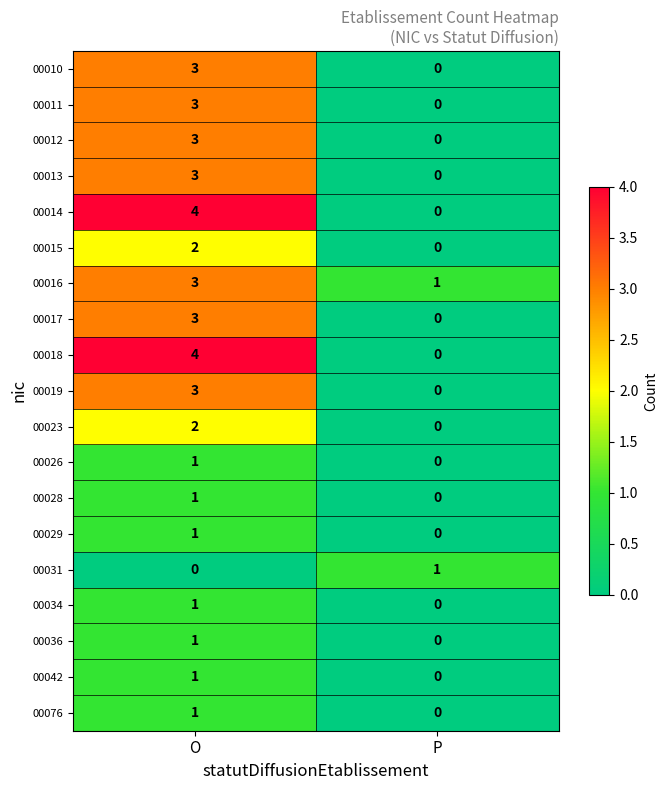

What is the difference between the highest and lowest values at O?

4